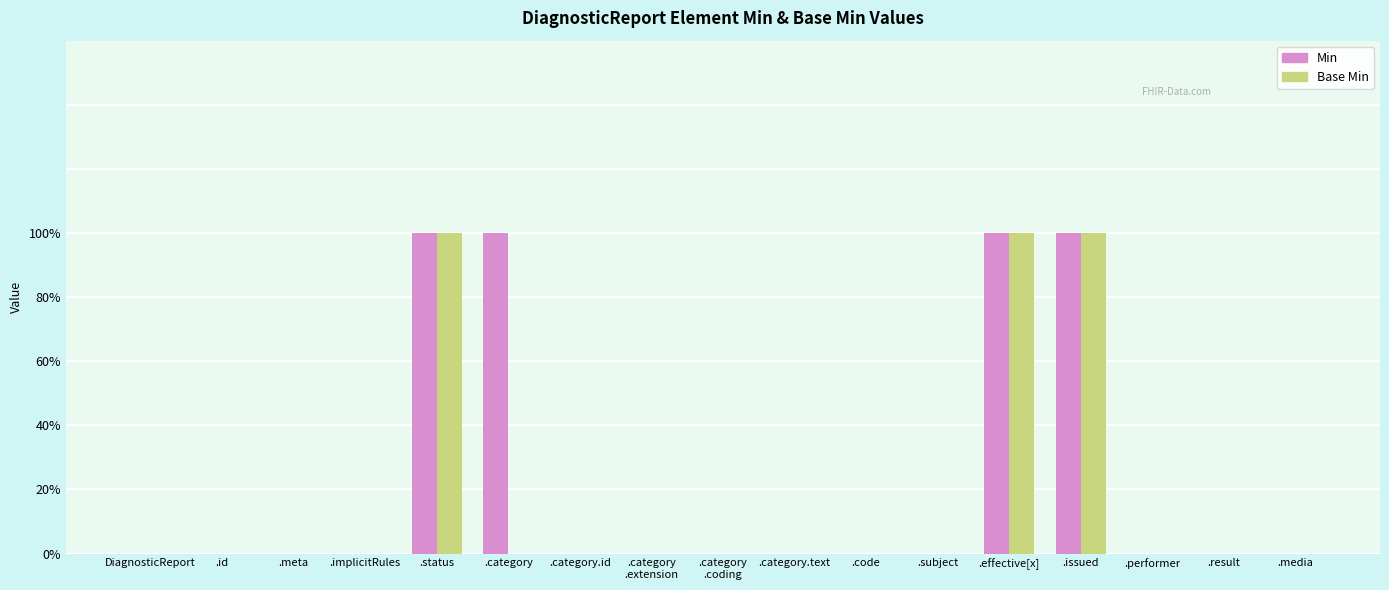

Count the Min values in the range 0 to 1.

17